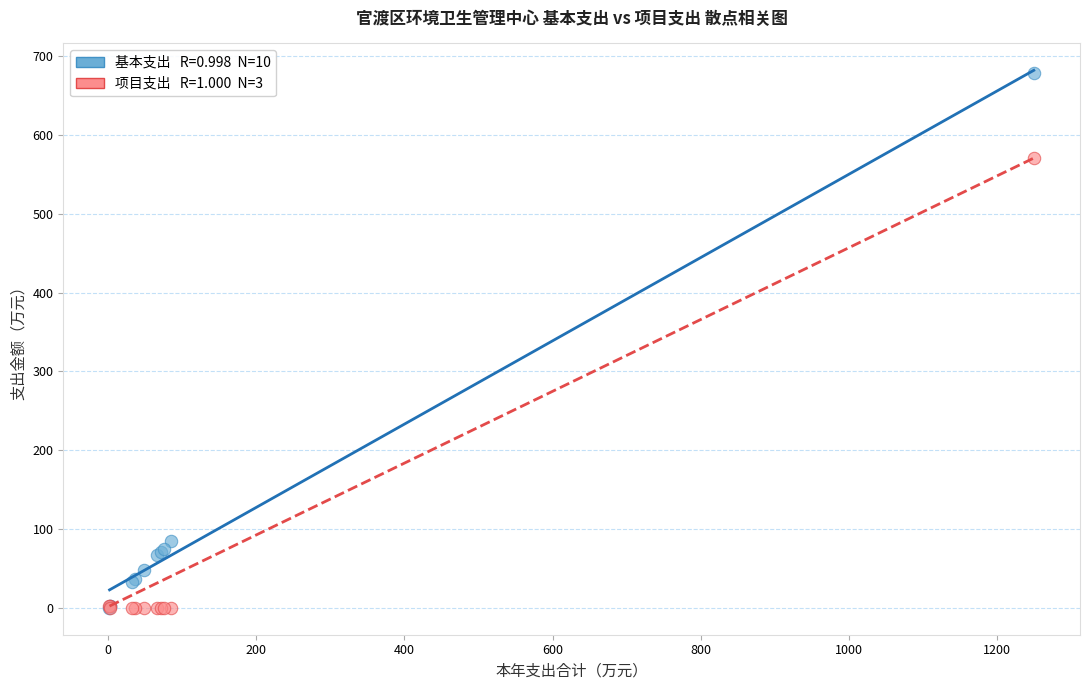

Across all series, what Y value is closest to 339?

570.5